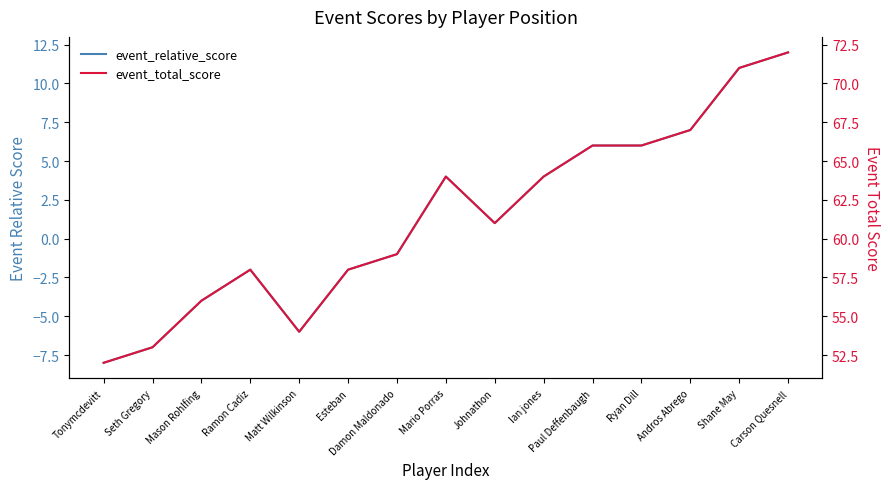

True or false: event_relative_score and event_total_score intersect in this chart.

False